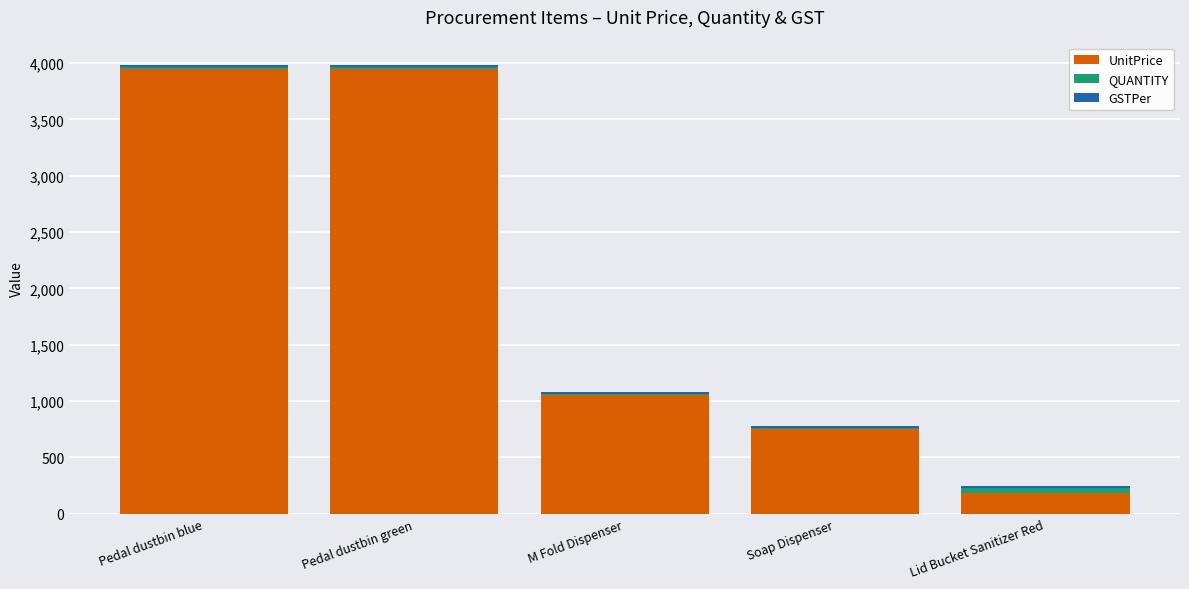

What is the highest value of the UnitPrice series?

3950